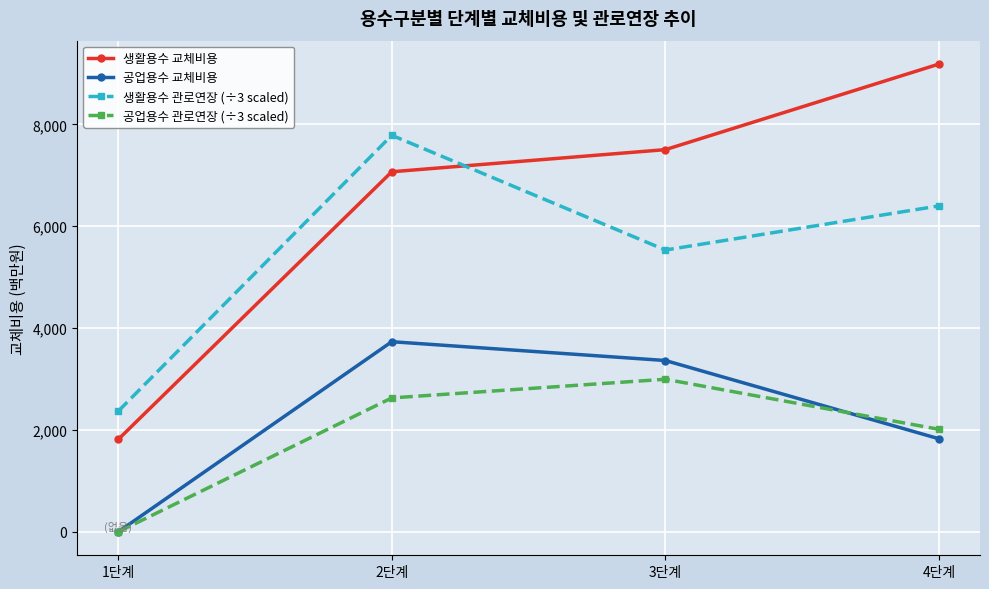

What is the approximate value of 생활용수 교체비용 at 3단계?

7503.0